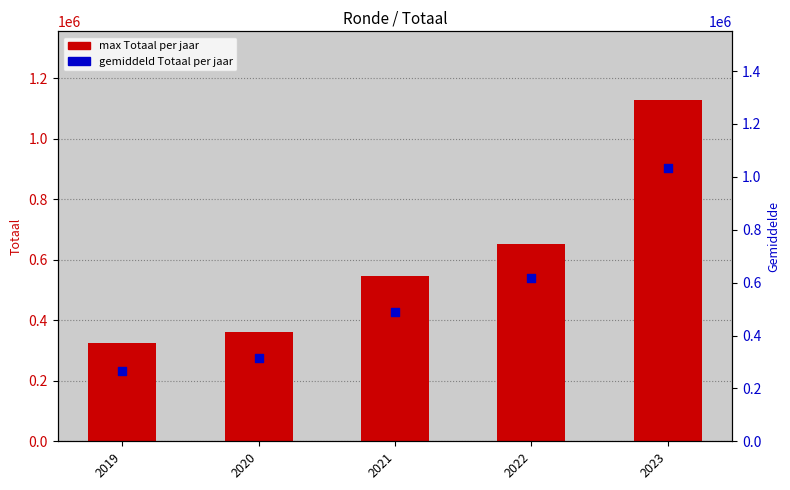

Is the value of Totaal (gemiddelde per jaar) at 2020 greater than the value of Totaal (max per jaar) at 2021?

No